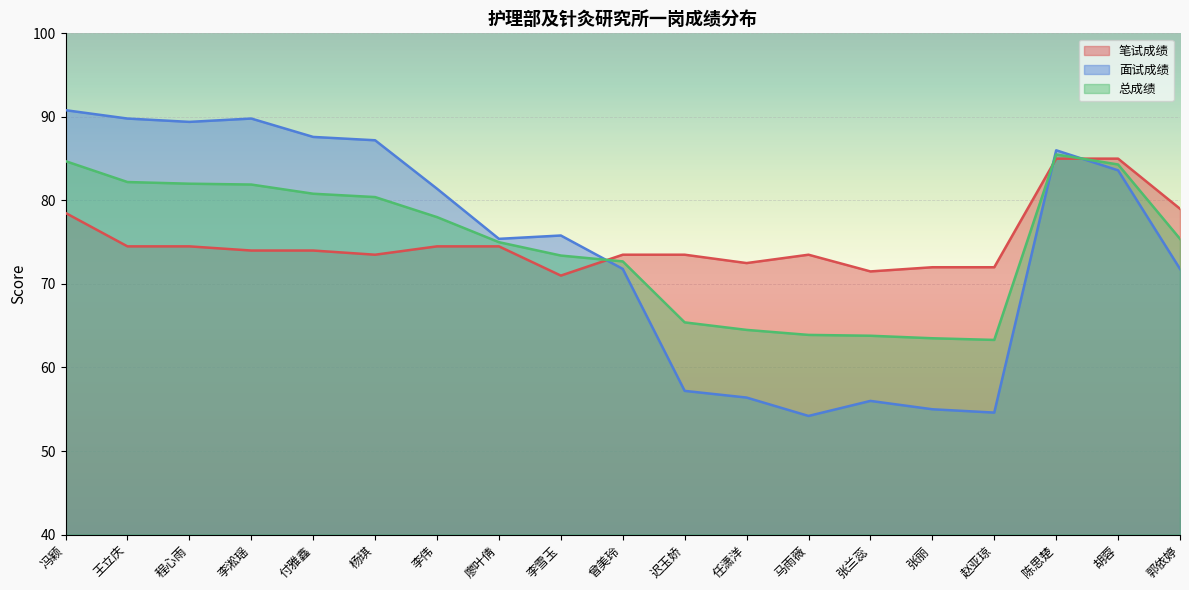

Which category has the highest value in the 面试成绩 series?

冯颖